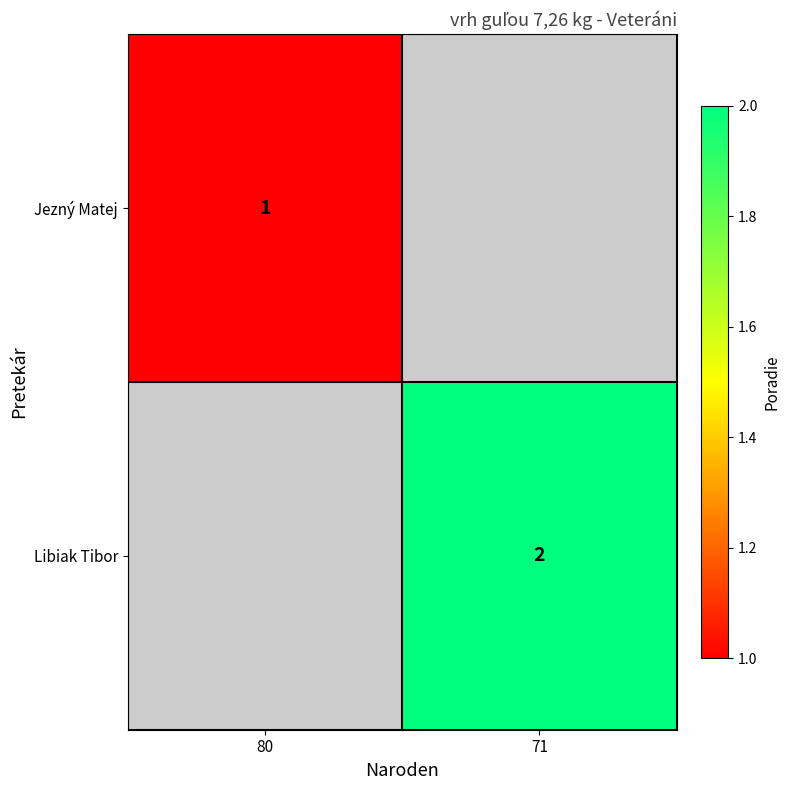

Is it true that Libiak Tibor equals 2 at 71?

True